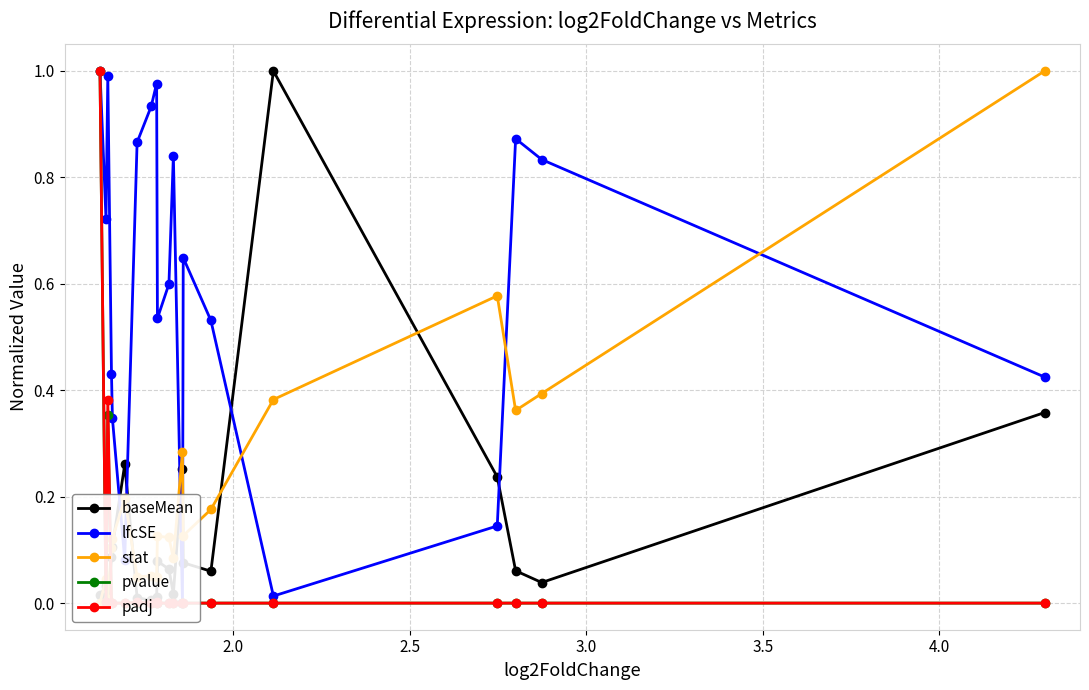

Is this an area chart (filled region under the line)?

No